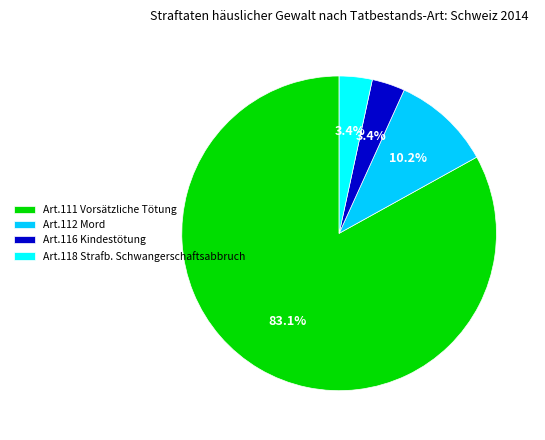

To the nearest percent, what percentage of the pie is Art.116 Kindestötung?

3%